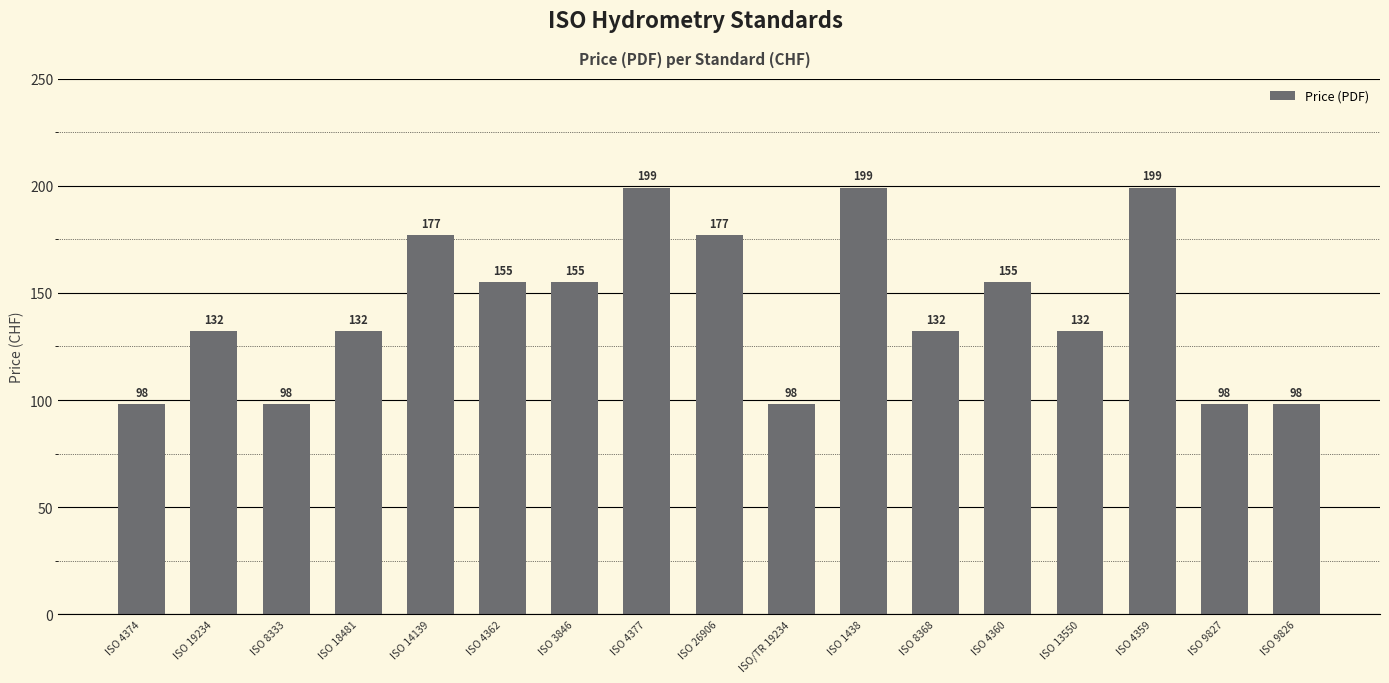

What value does the data have at ISO/TR 19234, to the nearest 5?

100